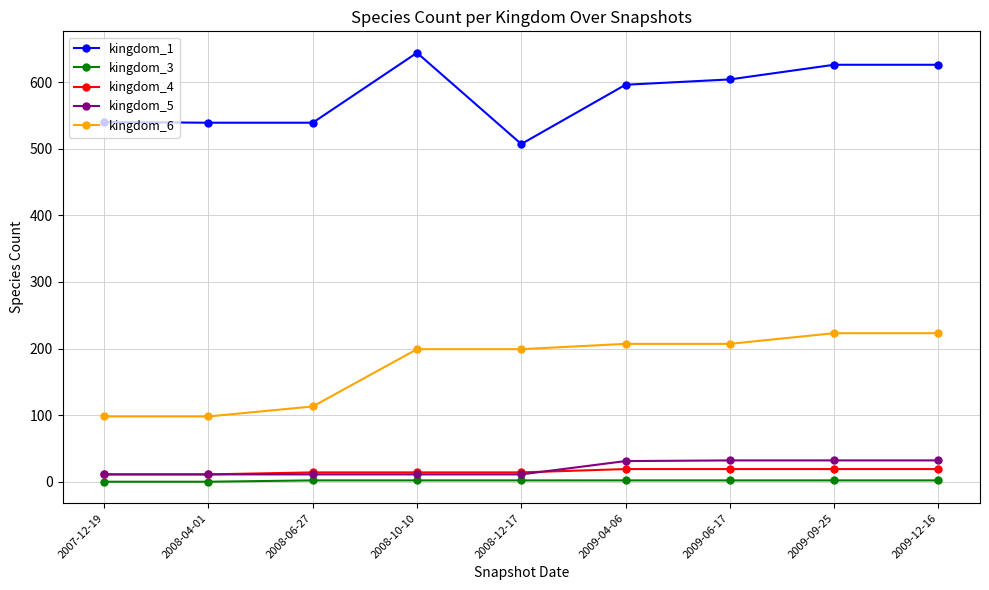

Which label corresponds to the largest value in the chart?

2008-10-10